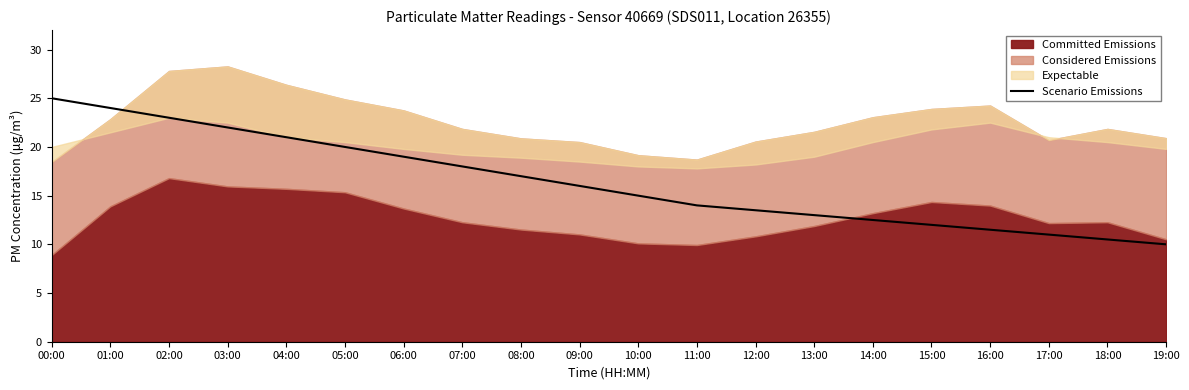

What is the minimum value for Scenario Emissions?

10.0